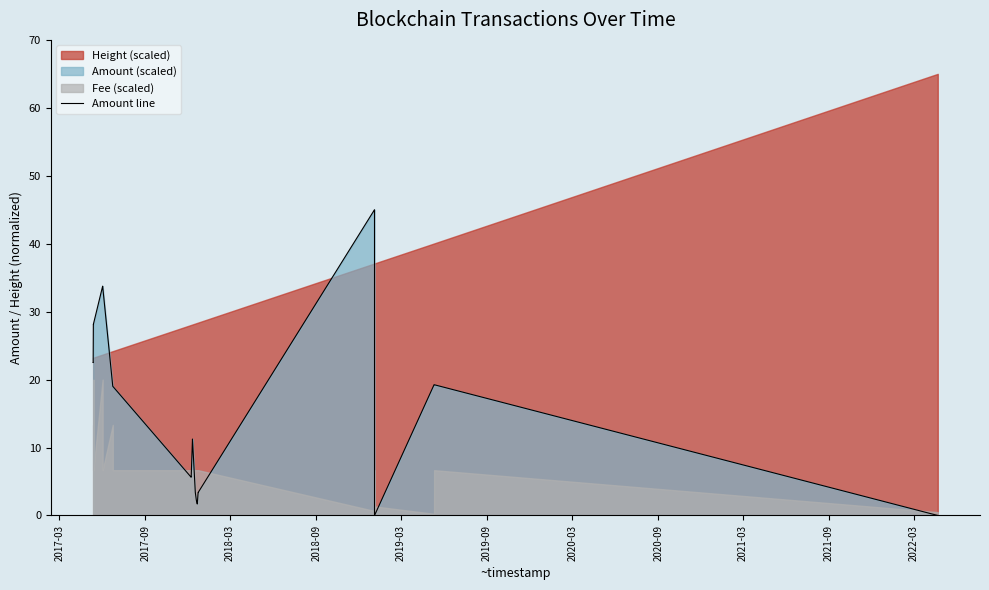

How many values are below 11?

12